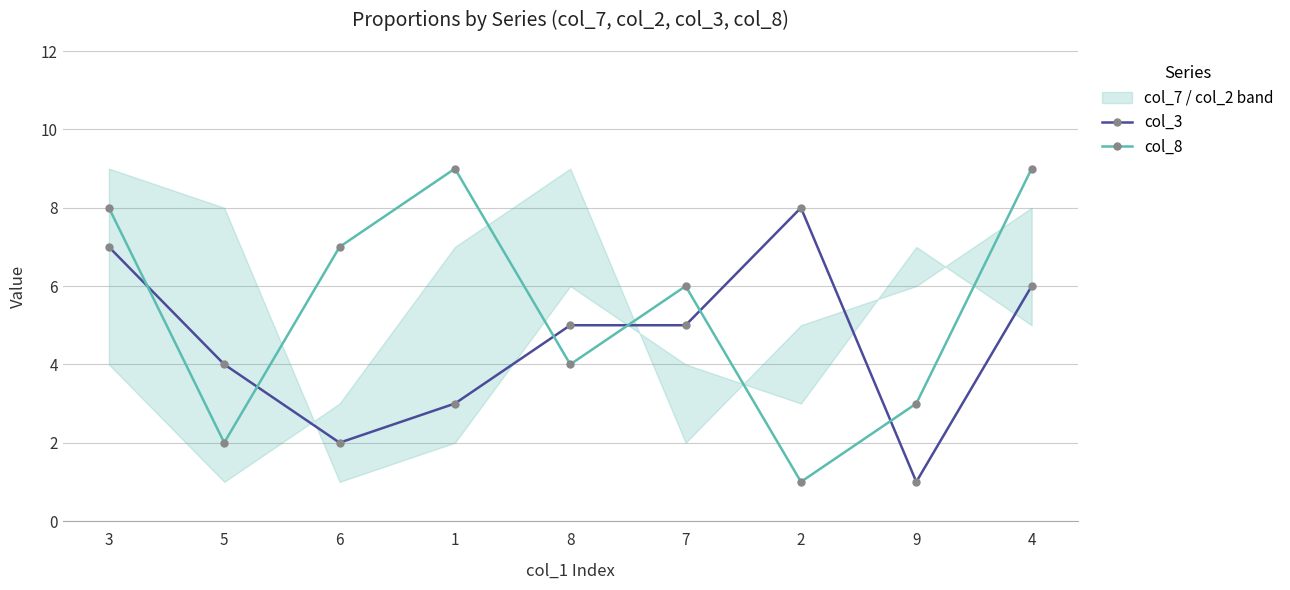

Does the chart have visible grid lines?

Yes